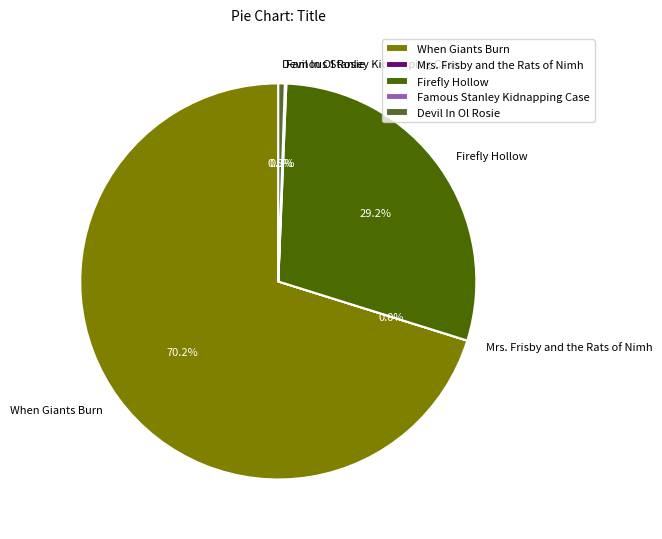

Is there a majority slice in this chart?

Yes